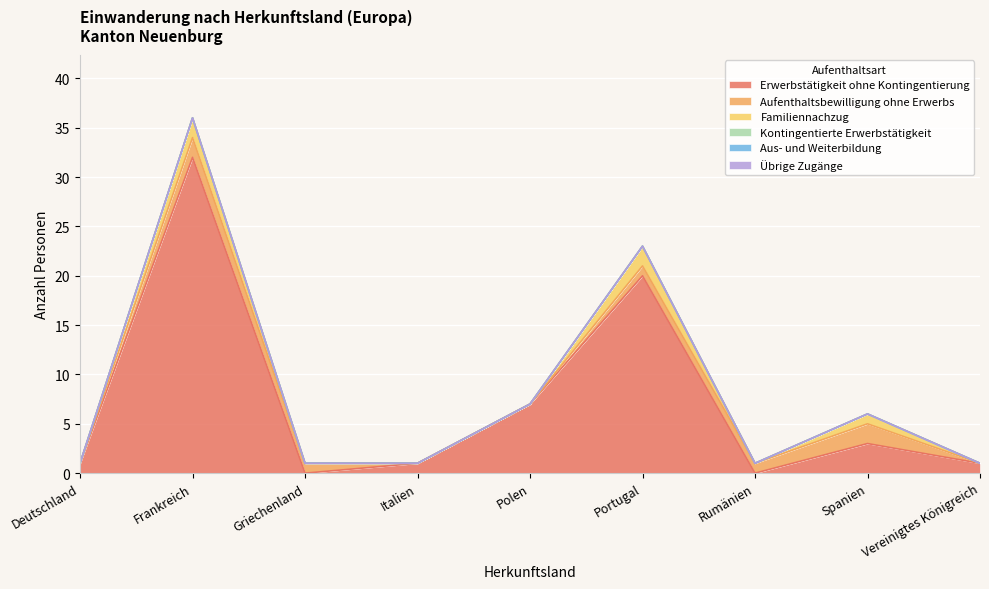

Rank the series at Griechenland from lowest to highest value.

Erwerbstätigkeit ohne Kontingentierung, Familiennachzug, Kontingentierte Erwerbstätigkeit, Aus- und Weiterbildung, Übrige Zugänge, Aufenthaltsbewilligung ohne Erwerbs